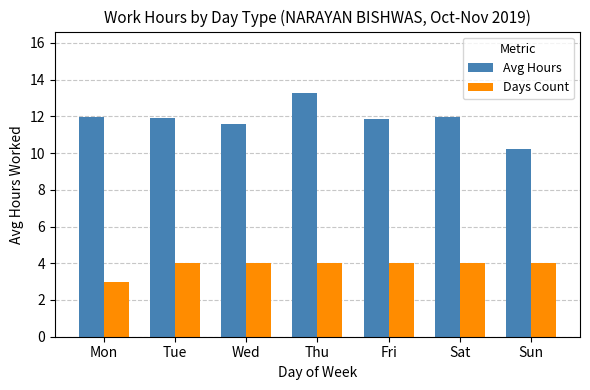

At which label does Avg Hours first exceed 11?

Mon